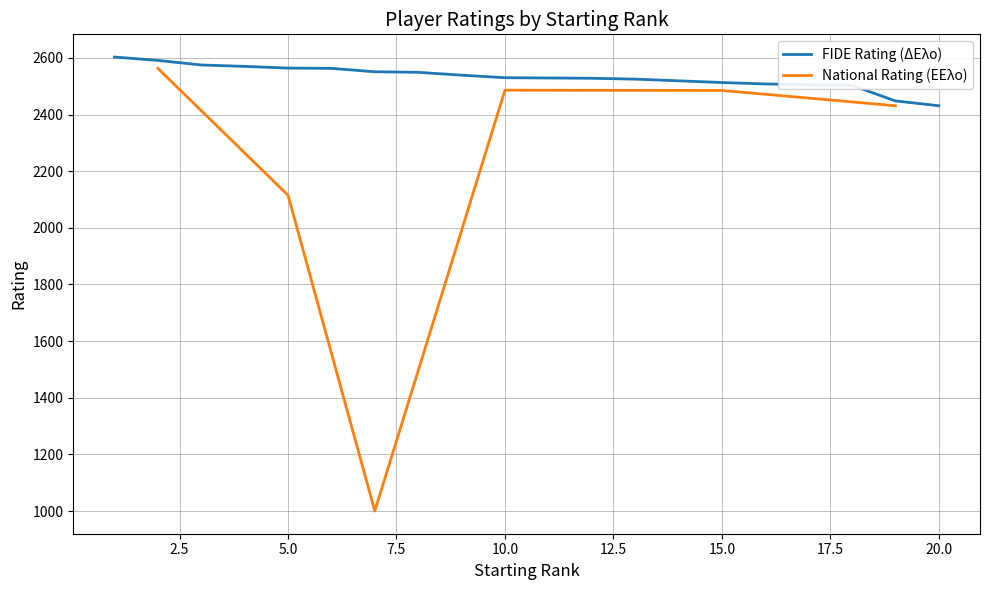

Between 4 and 18, which is larger?

4